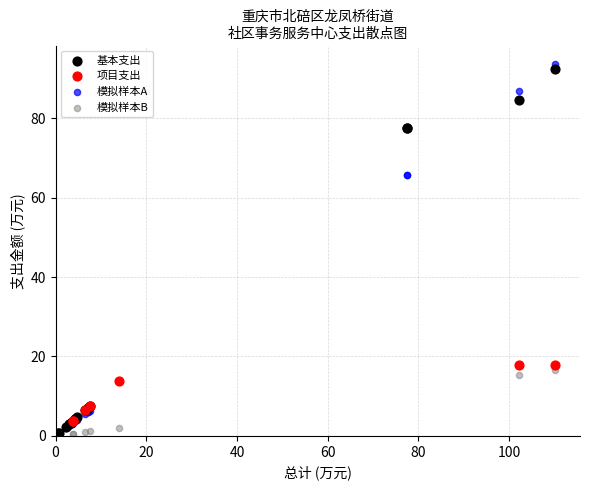

Which series has the largest Y range (max minus min)?

模拟样本A